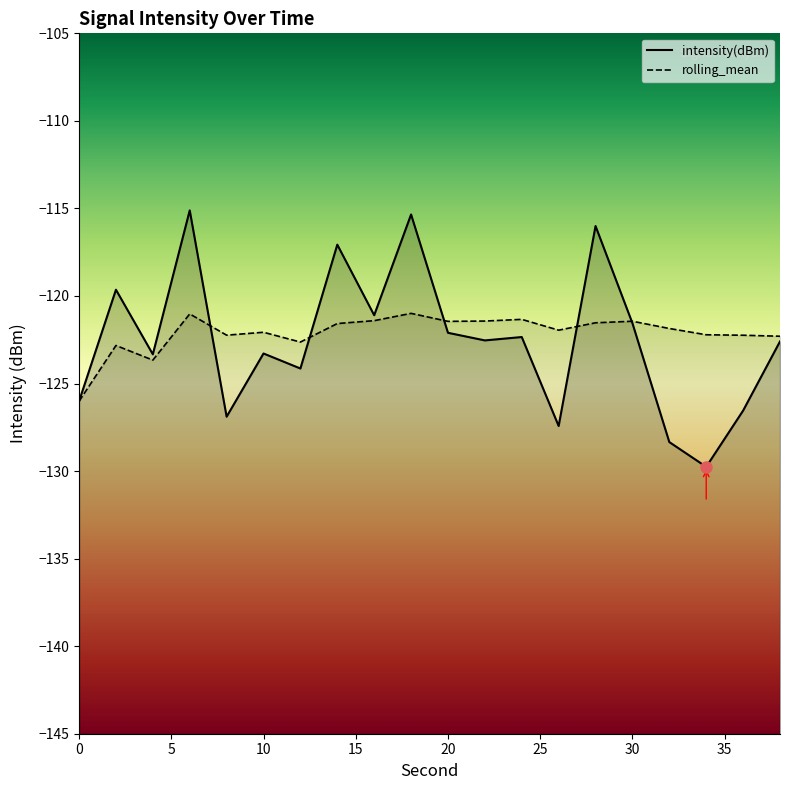

True or false: intensity(dBm) and rolling_mean cross at least once.

True